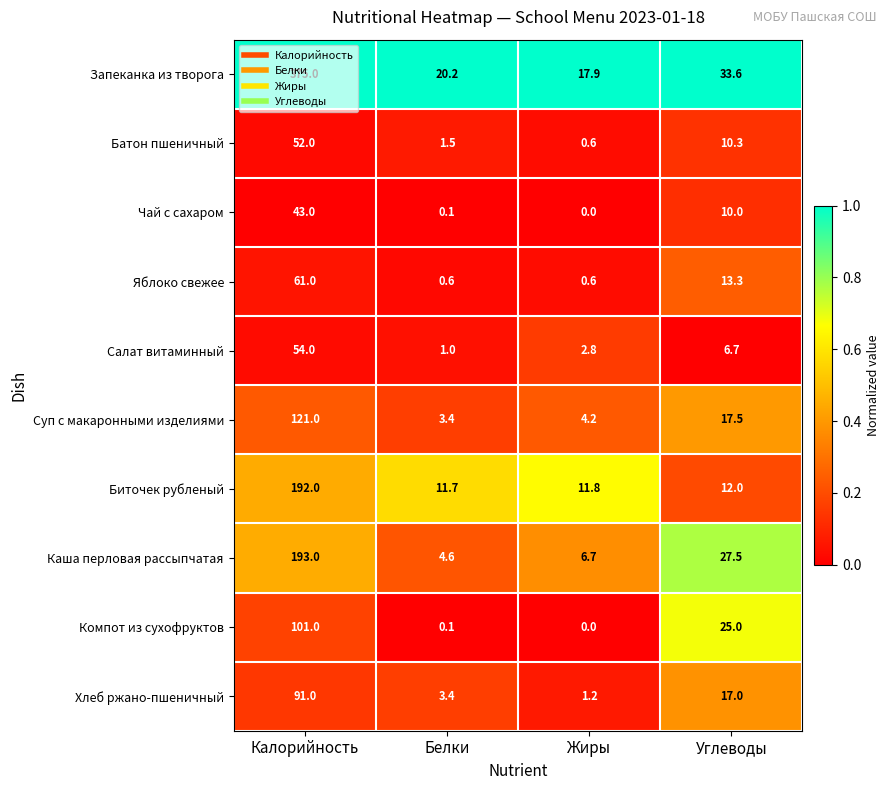

Which series has the largest total across all categories?

Запеканка из творога